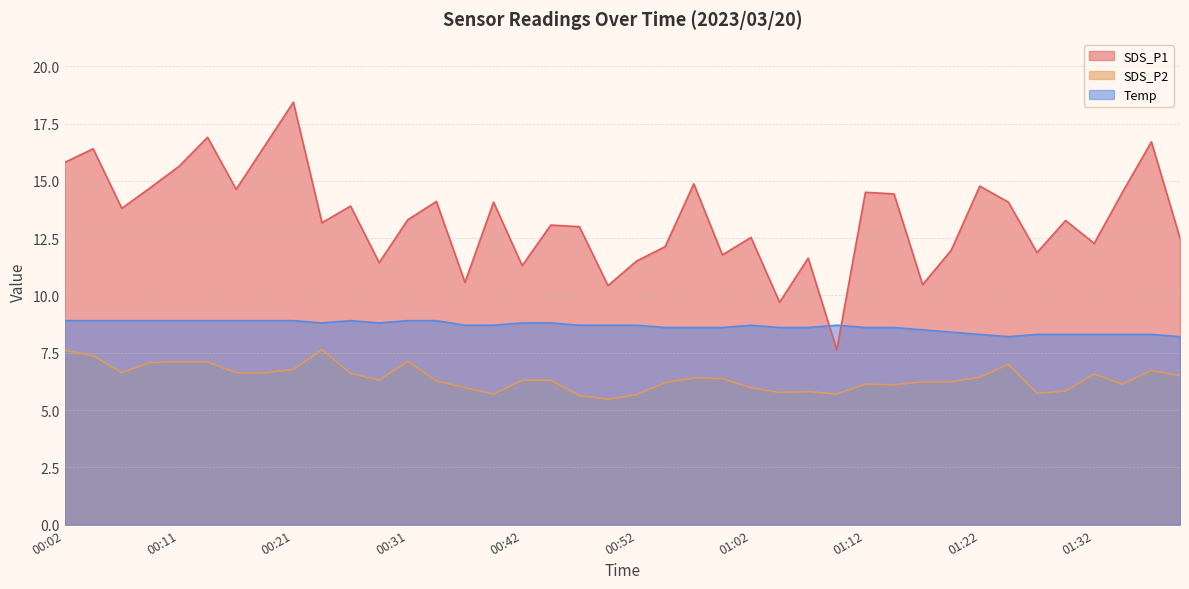

True or false: SDS_P2 and Temp intersect in this chart.

False